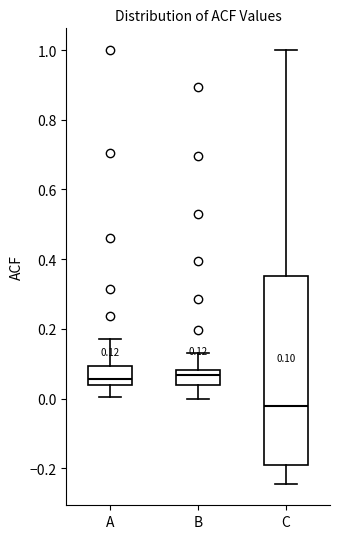

Comparing the boxes themselves (not the whiskers), which one is the tallest?

C